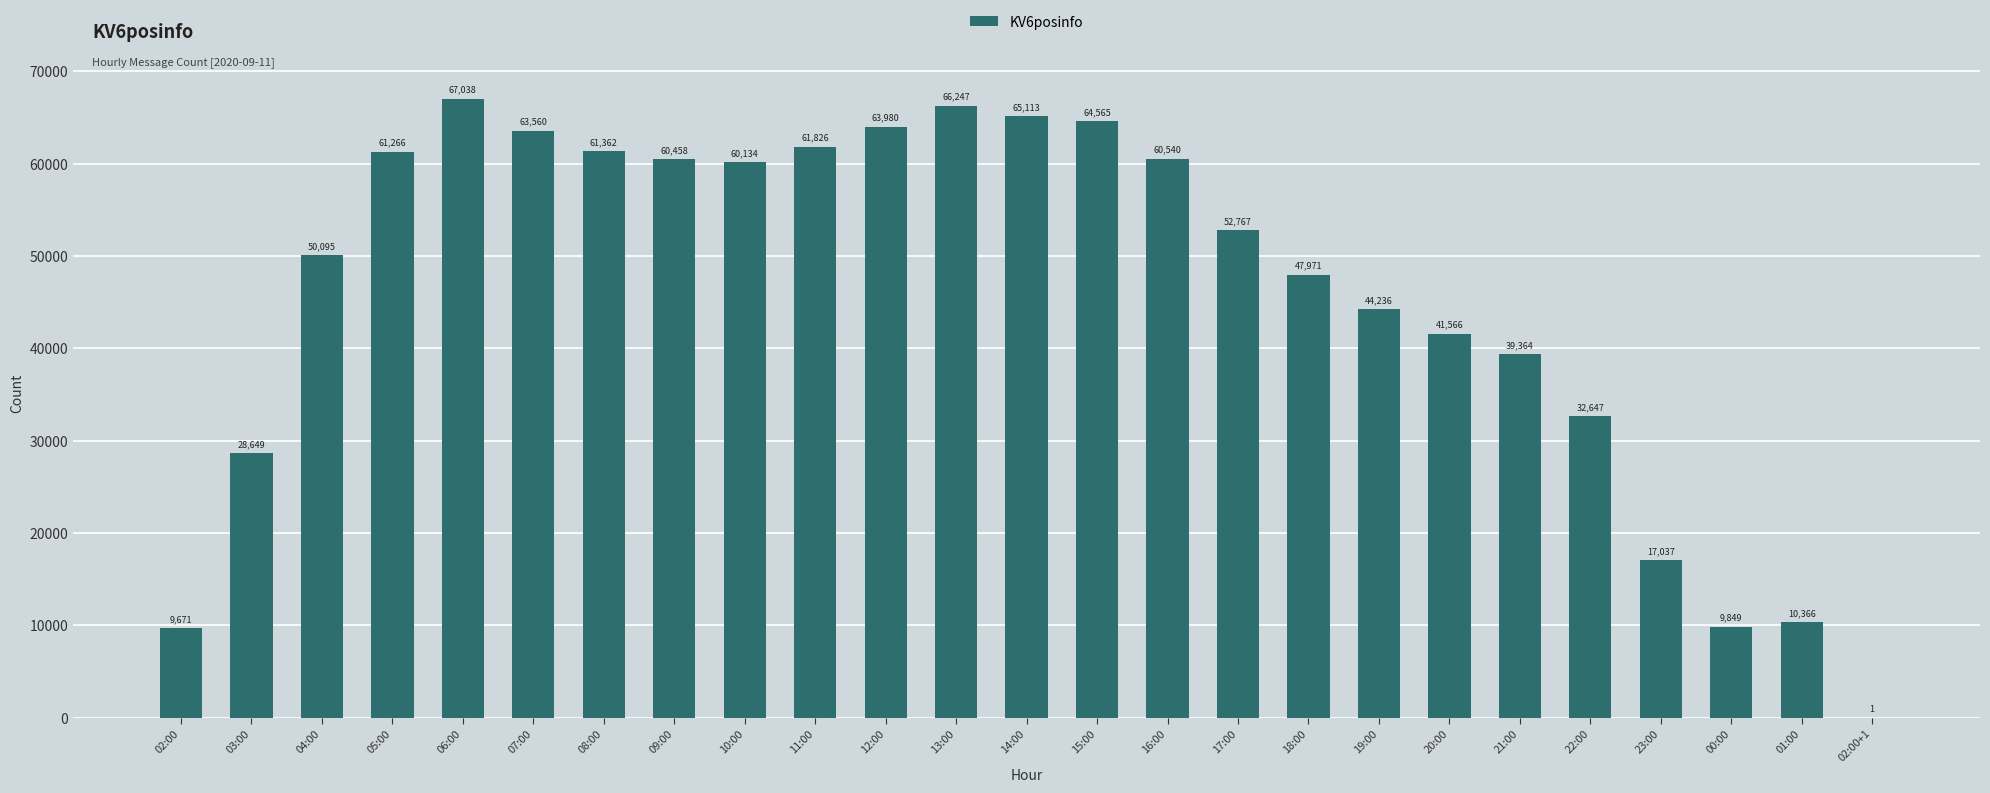

Reading right to left, list all the values displayed in this chart.

1	10366	9849	17037	32647	39364	41566	44236	47971	52767	60540	64565	65113	66247	63980	61826	60134	60458	61362	63560	67038	61266	50095	28649	9671